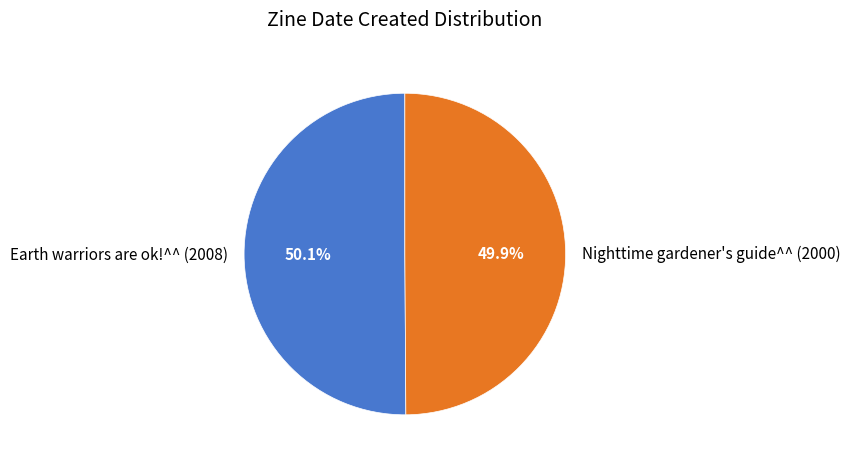

What is the ratio of the value at Earth warriors are ok!^^ (2008) to the value at Nighttime gardener's guide^^ (2000)?

1.0